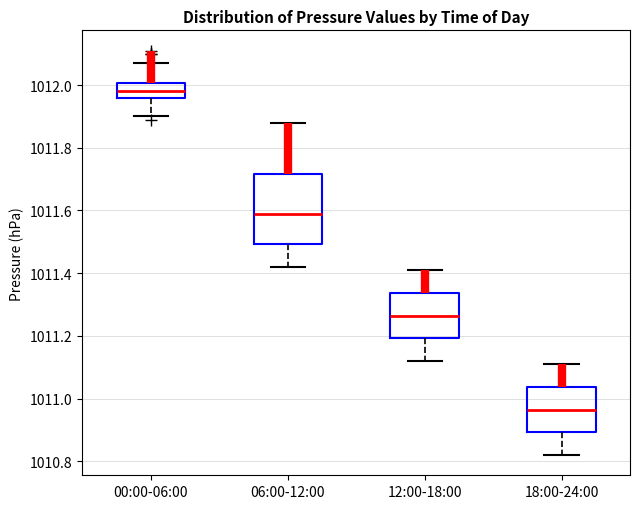

Reading left to right, read every box against the y-axis: the position of its median line, the range the box covers, and the ends of its whiskers. The values are not printed on the chart, so give them approximately, as read against the axis.

00:00-06:00: median 1011.98, box 1011.96 to 1012.00, whiskers 1011.90 to 1012.08
06:00-12:00: median 1011.60, box 1011.50 to 1011.72, whiskers 1011.42 to 1011.88
12:00-18:00: median 1011.26, box 1011.20 to 1011.34, whiskers 1011.12 to 1011.42
18:00-24:00: median 1010.96, box 1010.90 to 1011.04, whiskers 1010.82 to 1011.12